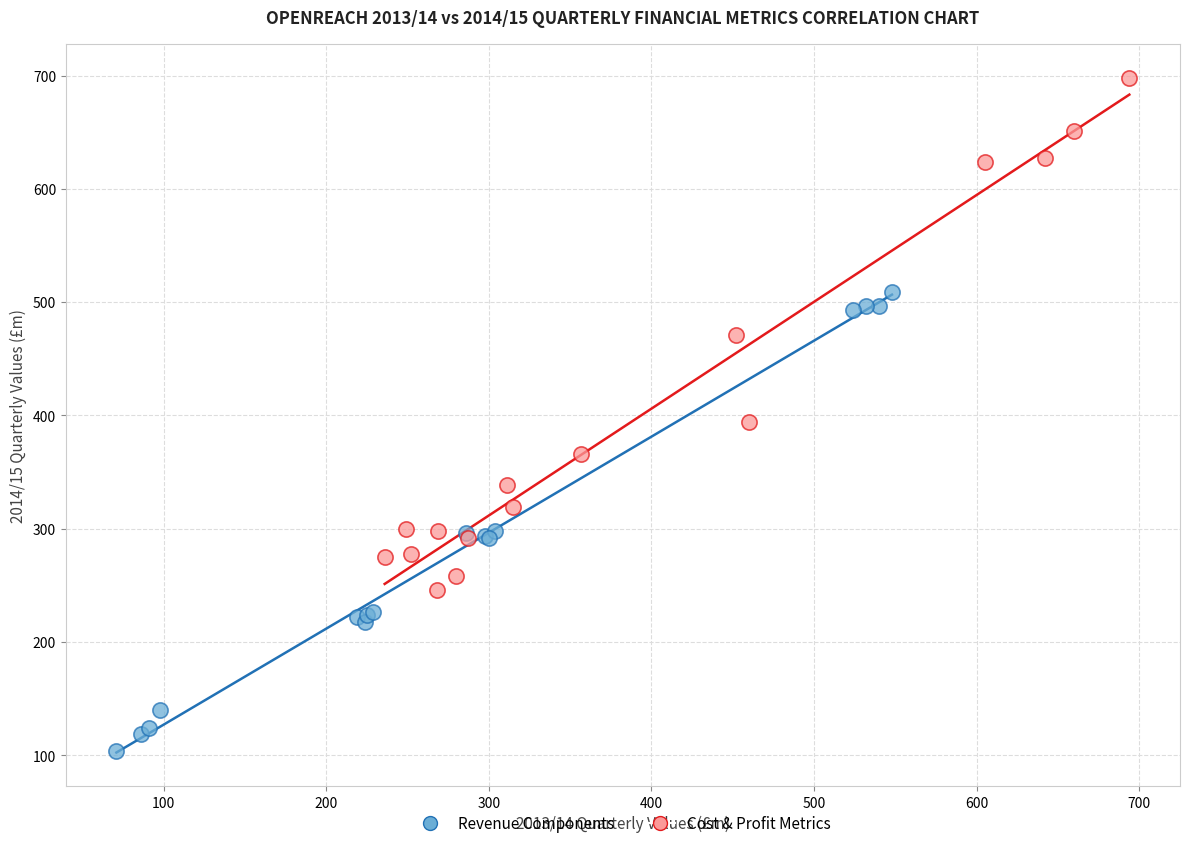

Which series has the widest spread of Y values?

Cost & Profit Metrics